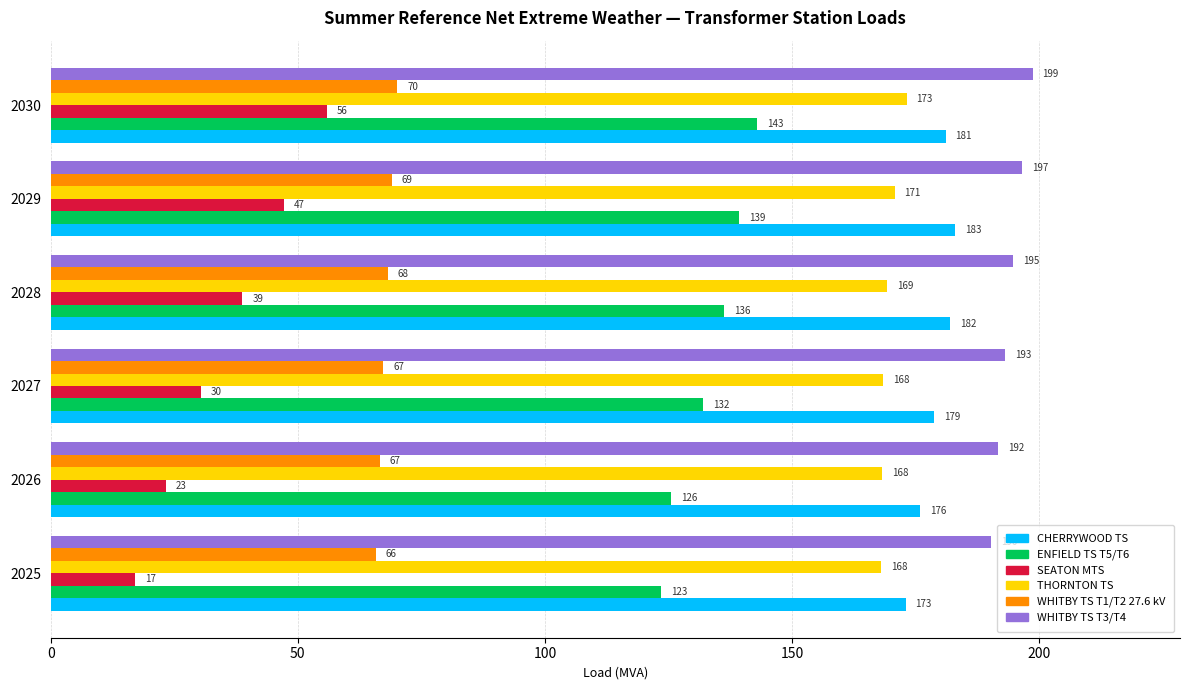

What is the approximate value of WHITBY TS T1/T2 27.6 kV at 2028?

68.2